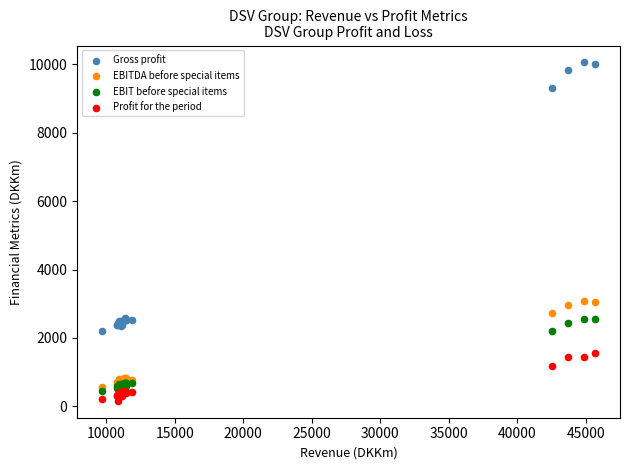

In the EBITDA before special items series, what Y value is closest to 1814?

2721